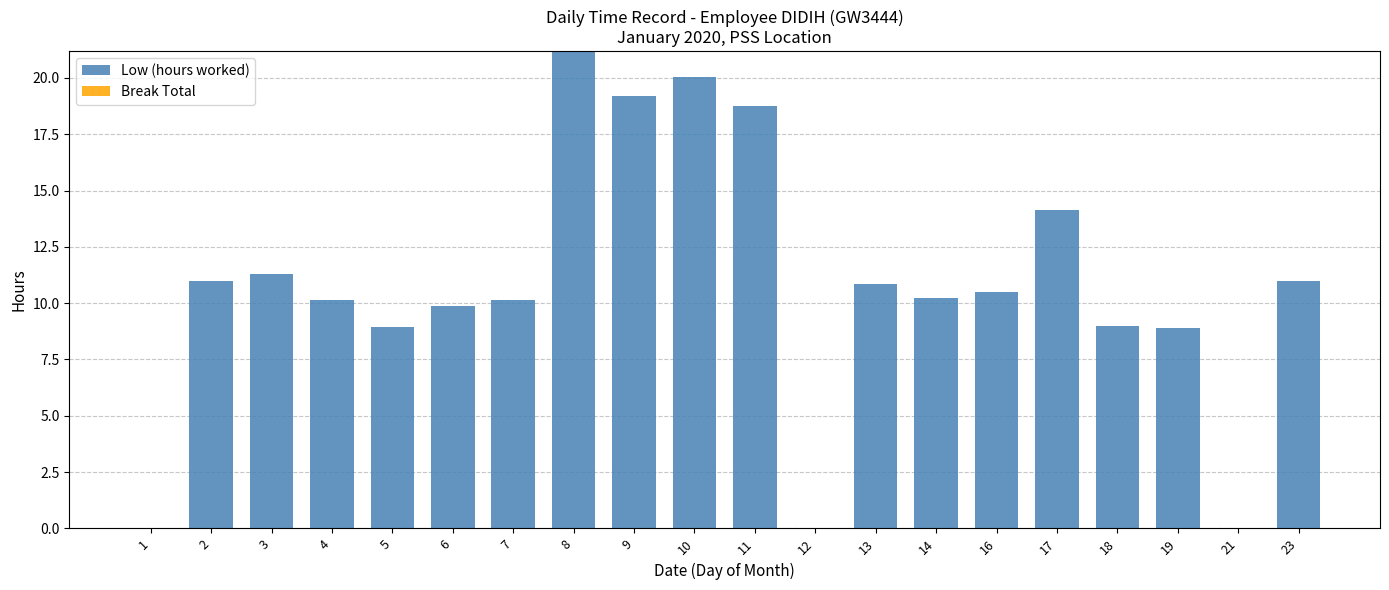

True or false: the data shows 9.0 at 18.

True